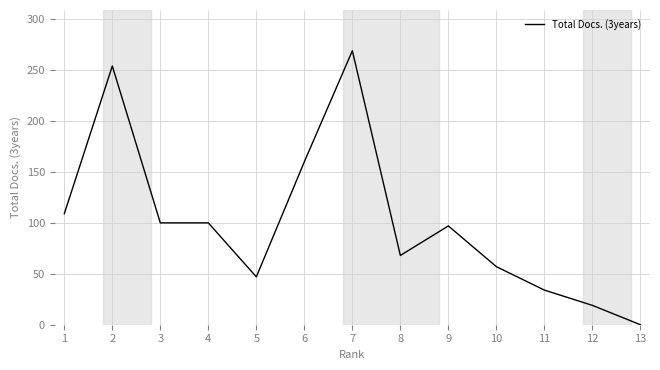

What is the sum of the values at 1 and 13?

109